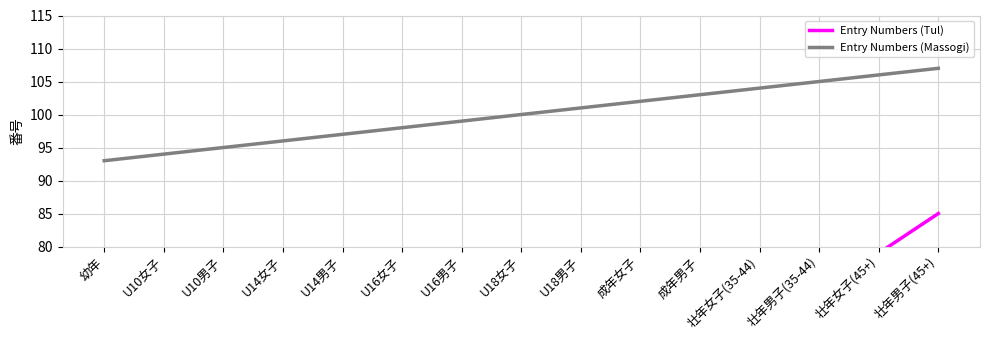

What is the average value of the Entry Numbers (Tul) series?

43